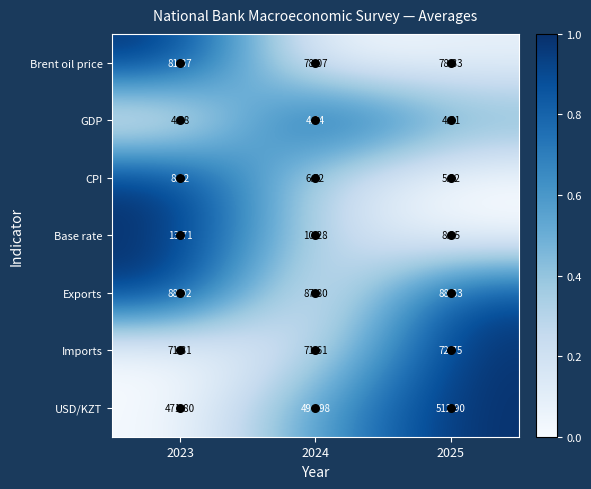

List the series in order of their peak value, lowest first.

GDP, CPI, Base rate, Imports, Brent oil price, Exports, USD/KZT